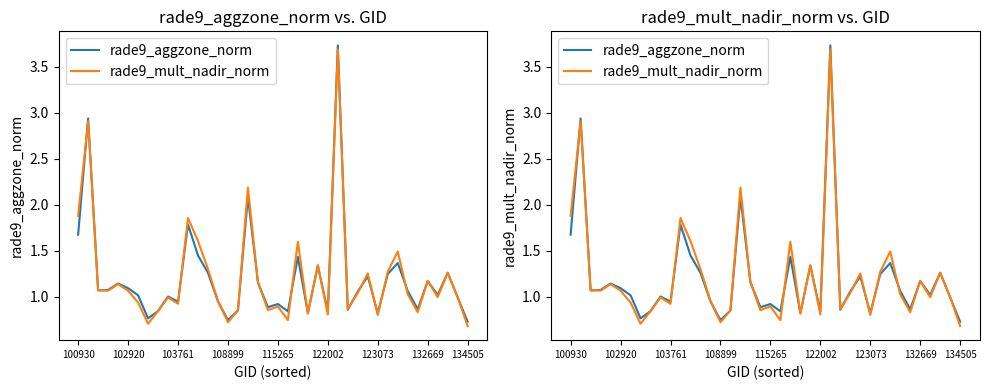

In rade9_aggzone_norm, how many points are higher than both neighbors (excluding endpoints)?

13